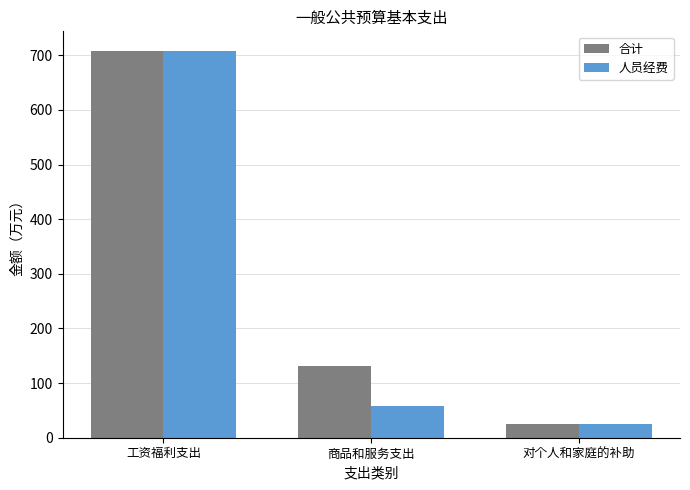

How many bars are there in each group?

2